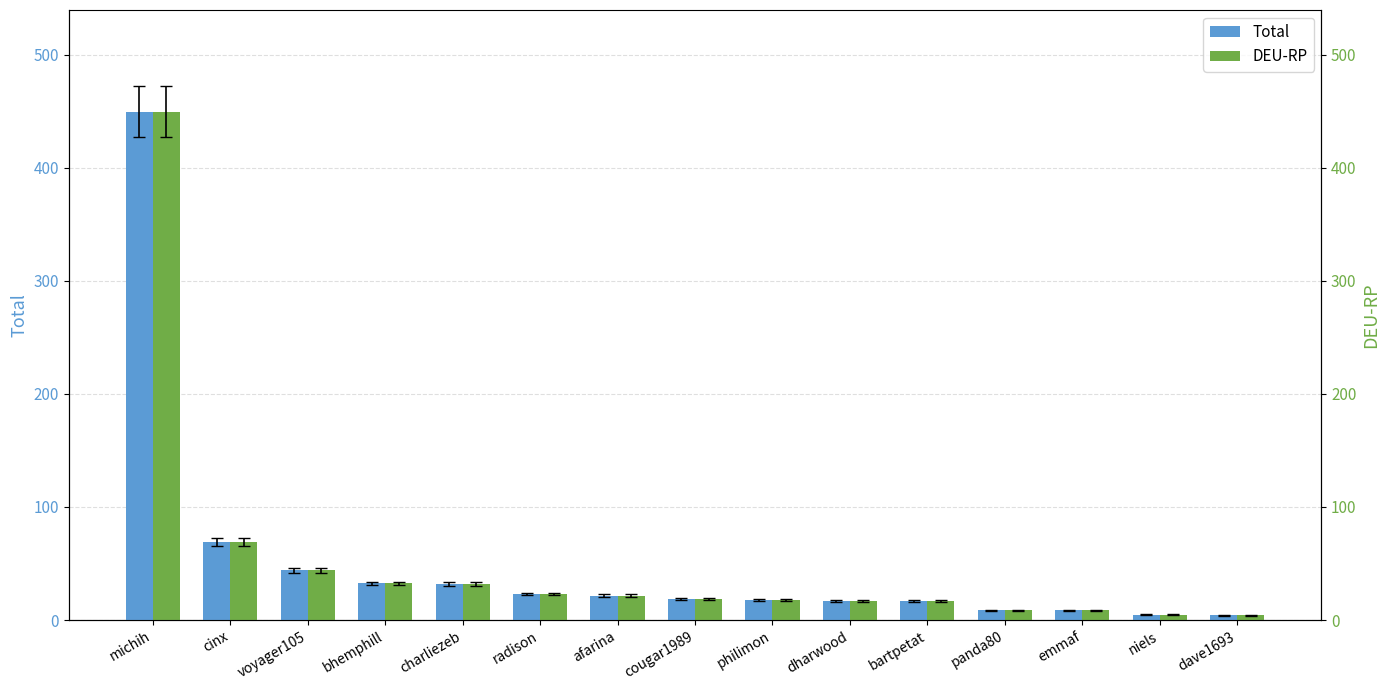

Where is DEU-RP nearest to the value 226?

cinx